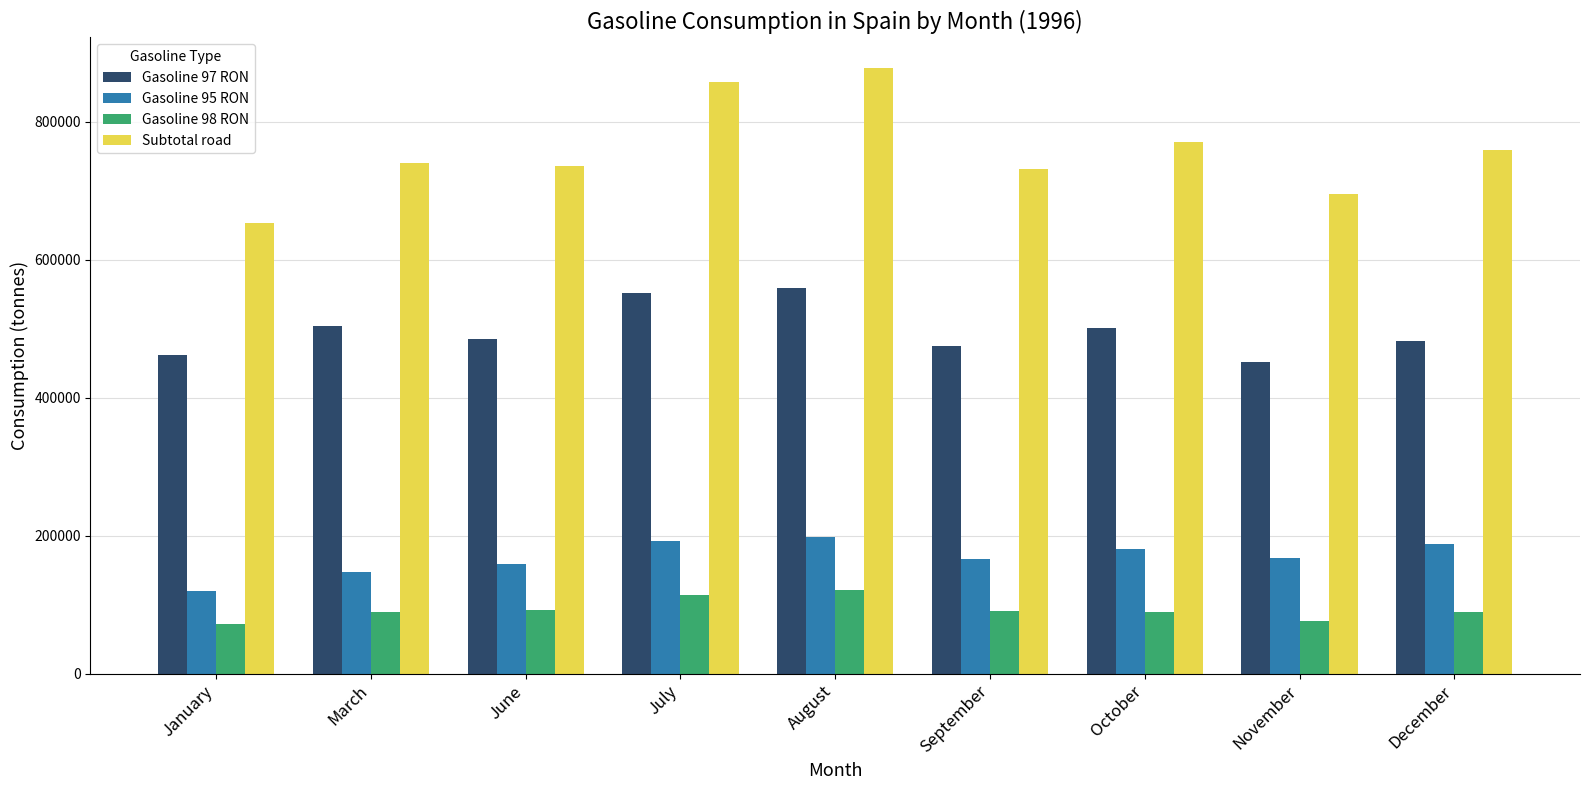

What is the label of the 9th bar from the left?

December